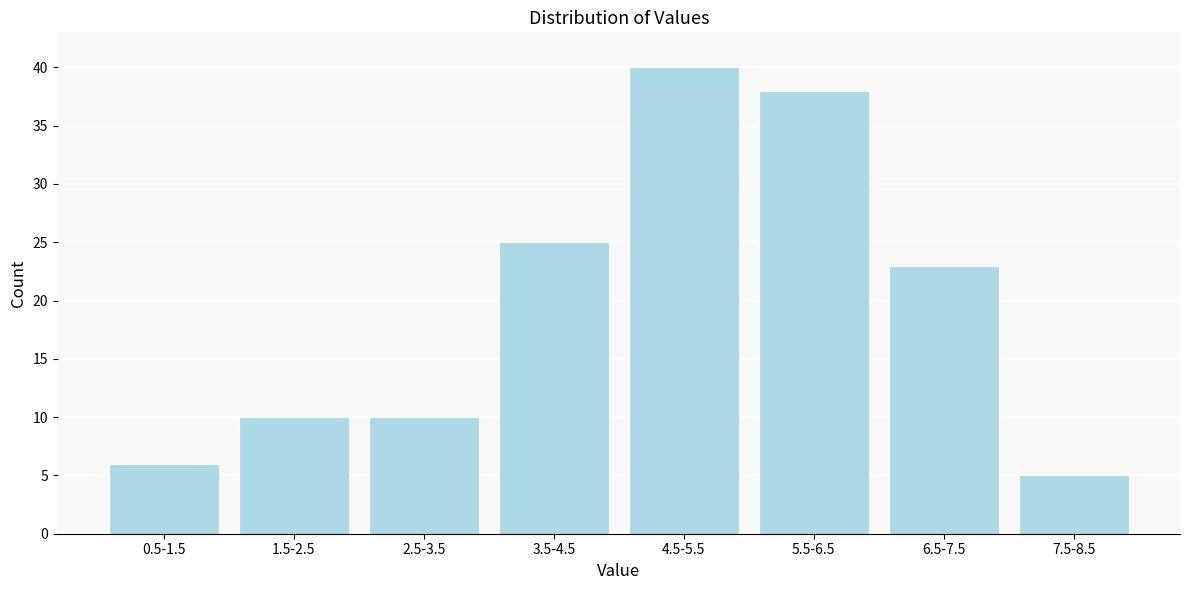

Reading right to left, list all the values displayed in this chart.

7.5-8.5=5	6.5-7.5=23	5.5-6.5=38	4.5-5.5=40	3.5-4.5=25	2.5-3.5=10	1.5-2.5=10	0.5-1.5=6